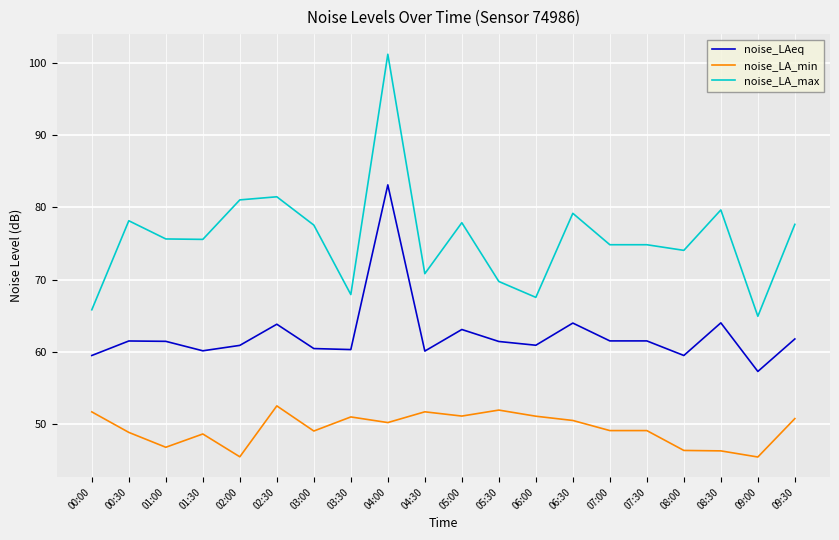

Count the number of data series in this chart.

3